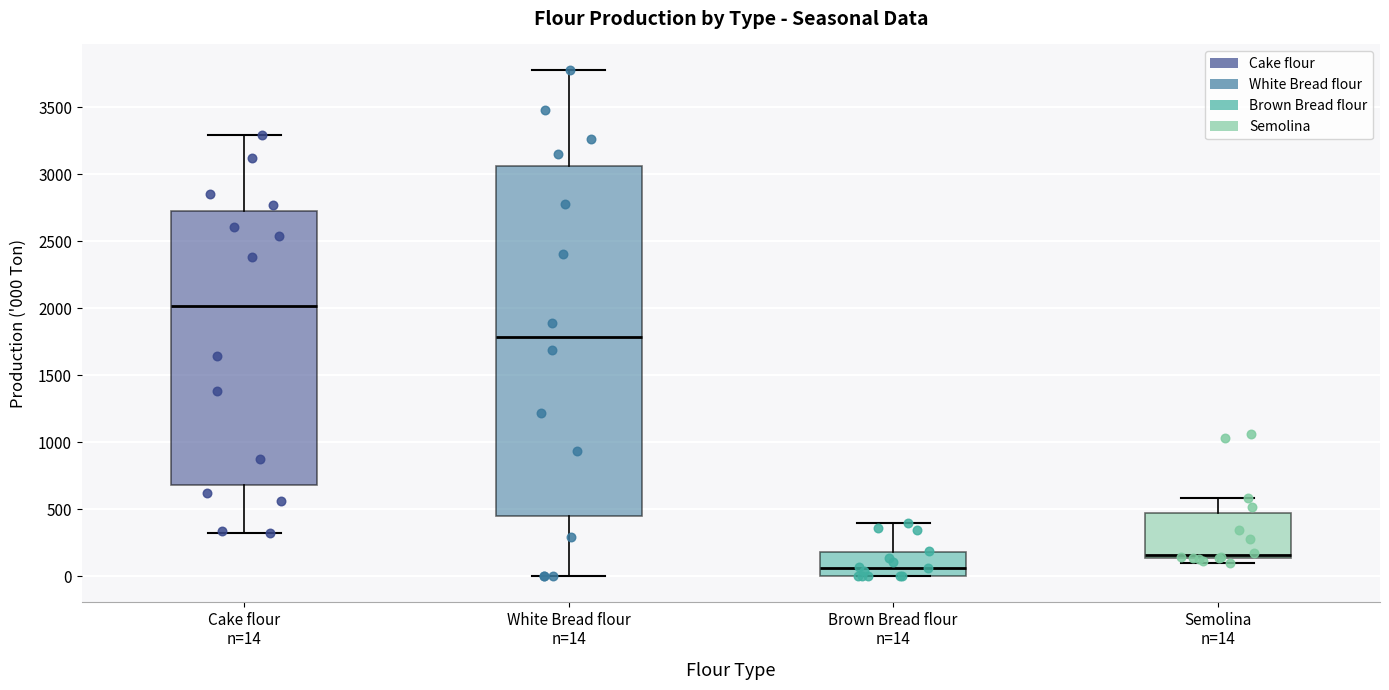

Reading left to right, transcribe this box plot: for each box, give where its median line is, the range the box spans, and where its two whiskers end, as read against the y-axis. The values are not printed on the chart, so give them approximately, as read against the axis.

Cake flour n=14: median 2000, box 700 to 2750, whiskers 350 to 3300
White Bread flour n=14: median 1800, box 450 to 3050, whiskers 0 to 3800
Brown Bread flour n=14: median 50, box 0 to 200, whiskers 0 to 400
Semolina n=14: median 150 (just above the box's lower edge), box 150 to 500, whiskers 100 to 600